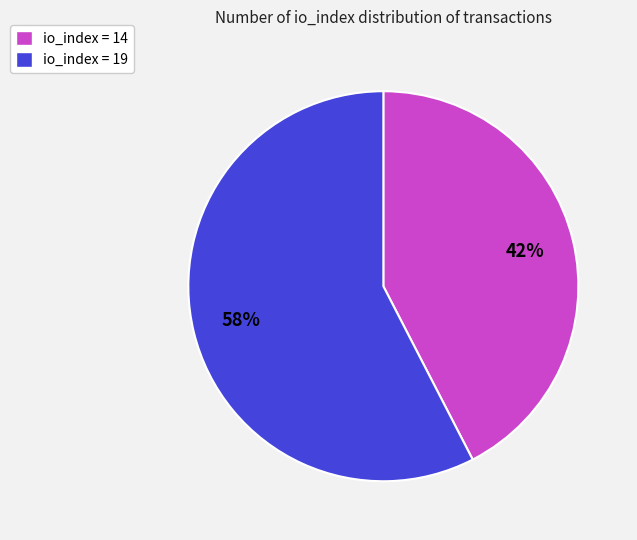

To the nearest percent, what percentage of the pie is io_index = 19?

58%